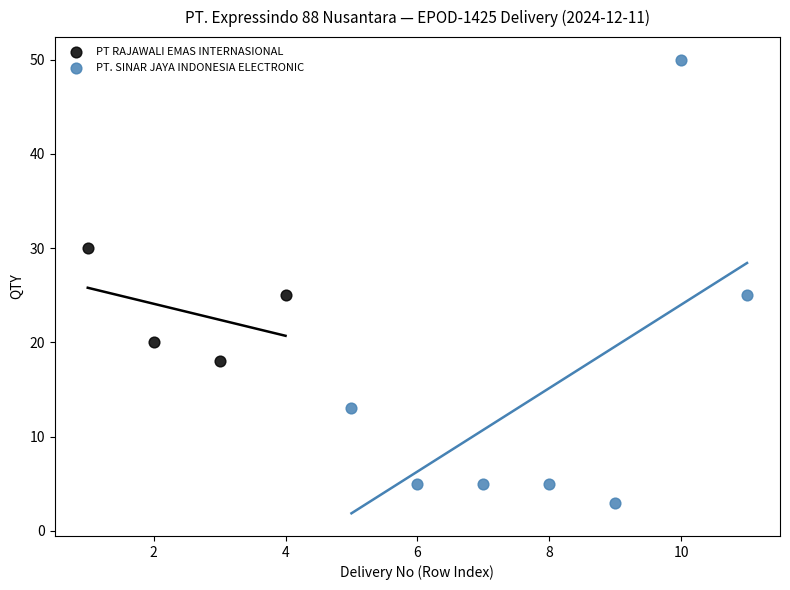

What are all the series names shown in the legend?

PT RAJAWALI EMAS INTERNASIONAL, PT. SINAR JAYA INDONESIA ELECTRONIC